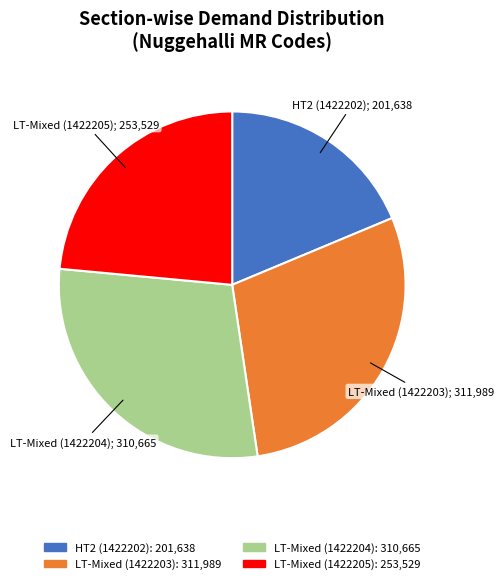

Is there any slice that represents more than half of the pie?

No